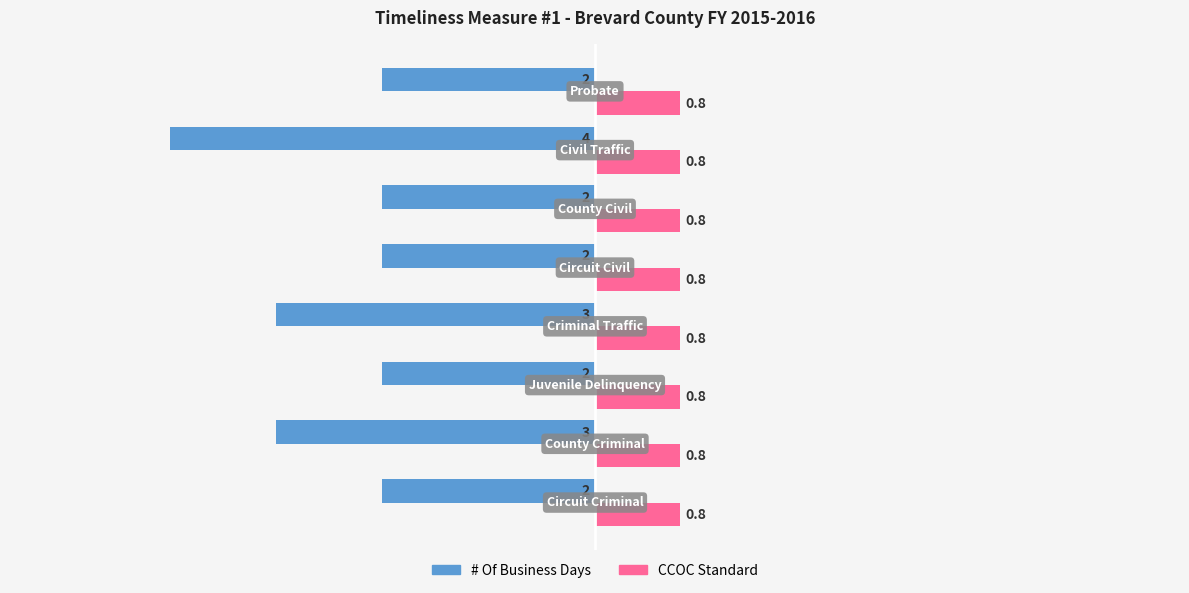

Which series has the largest range (max minus min)?

# Of Business Days